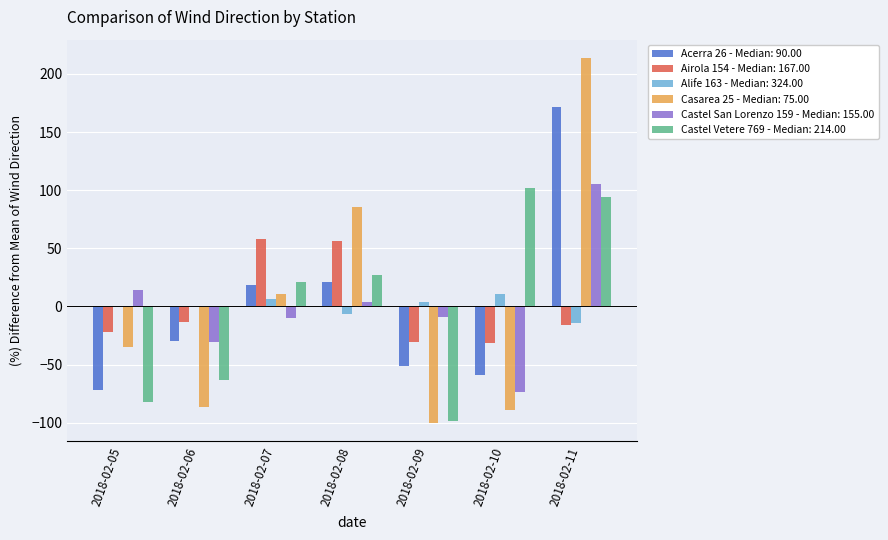

True or false: Alife 163 - Median: 324.00 has a value of 6.4 at 2018-02-07.

True